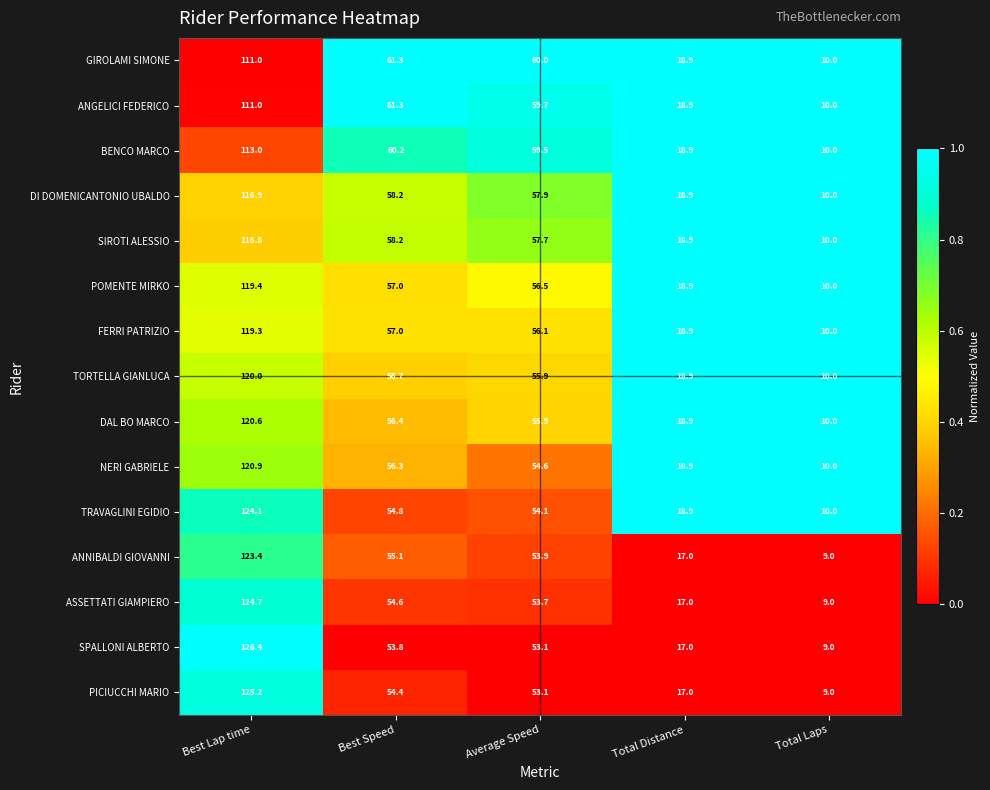

At which category does the chart reach its peak across all series?

Best Lap time